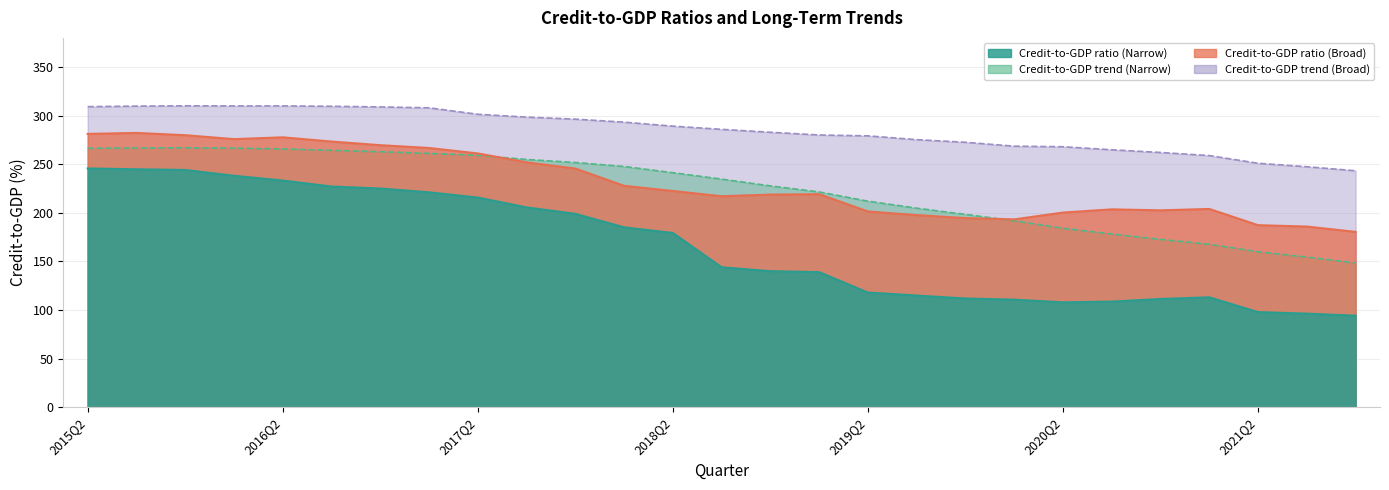

At which category does Credit-to-GDP trend (Broad) reach its first local valley?

2016Q1